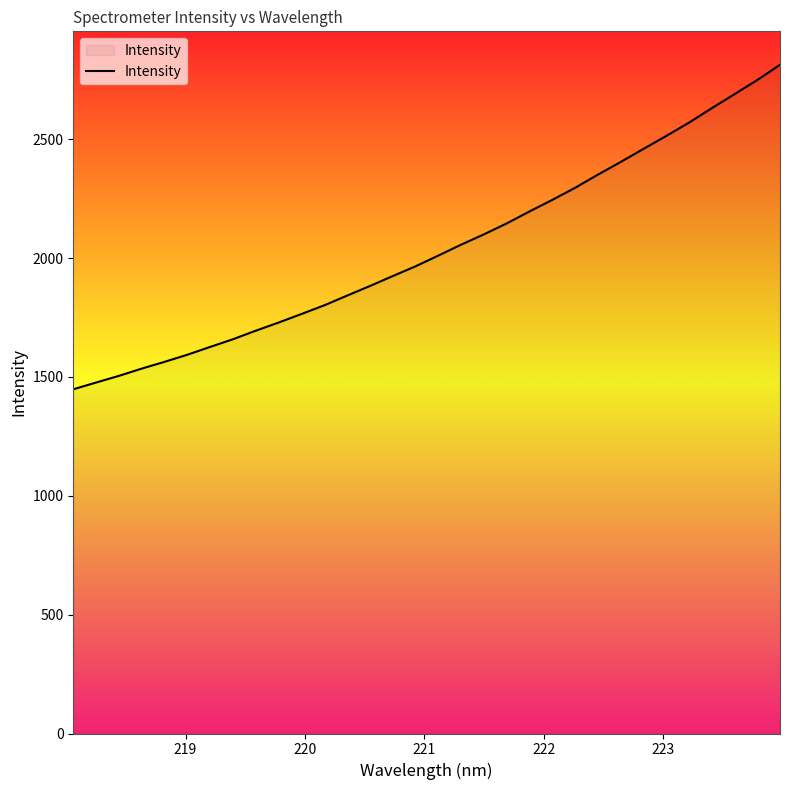

What is the difference between the maximum and minimum values?

1365.2